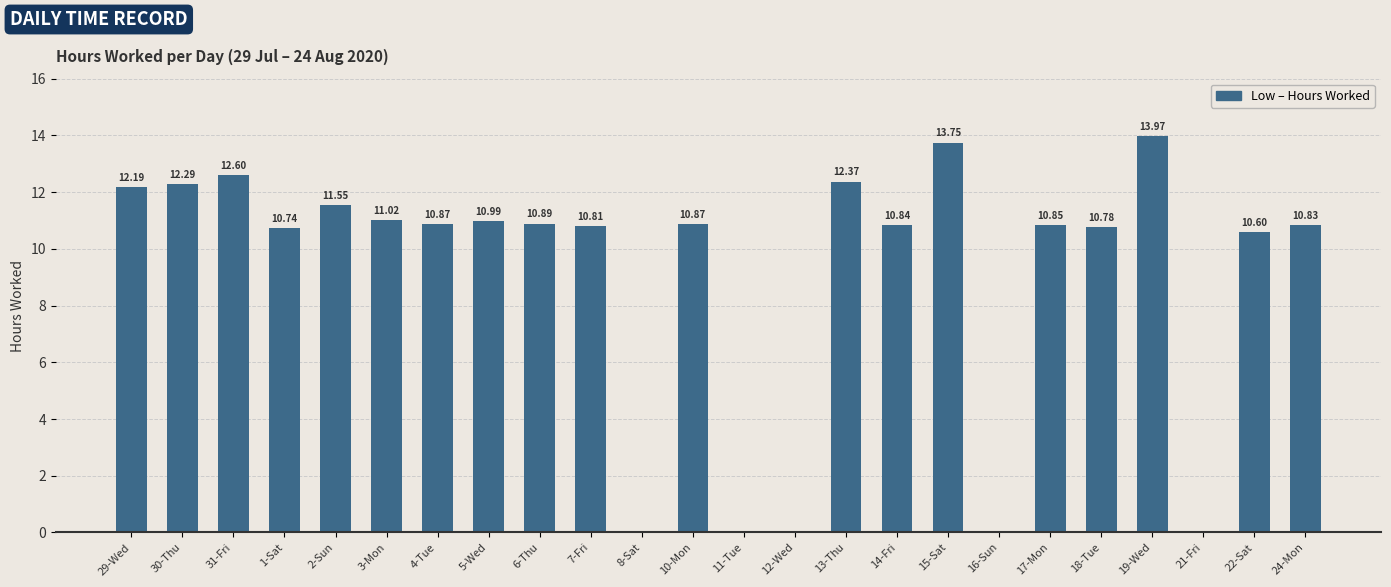

What is the ratio of the value at 5-Wed to the value at 19-Wed?

0.8